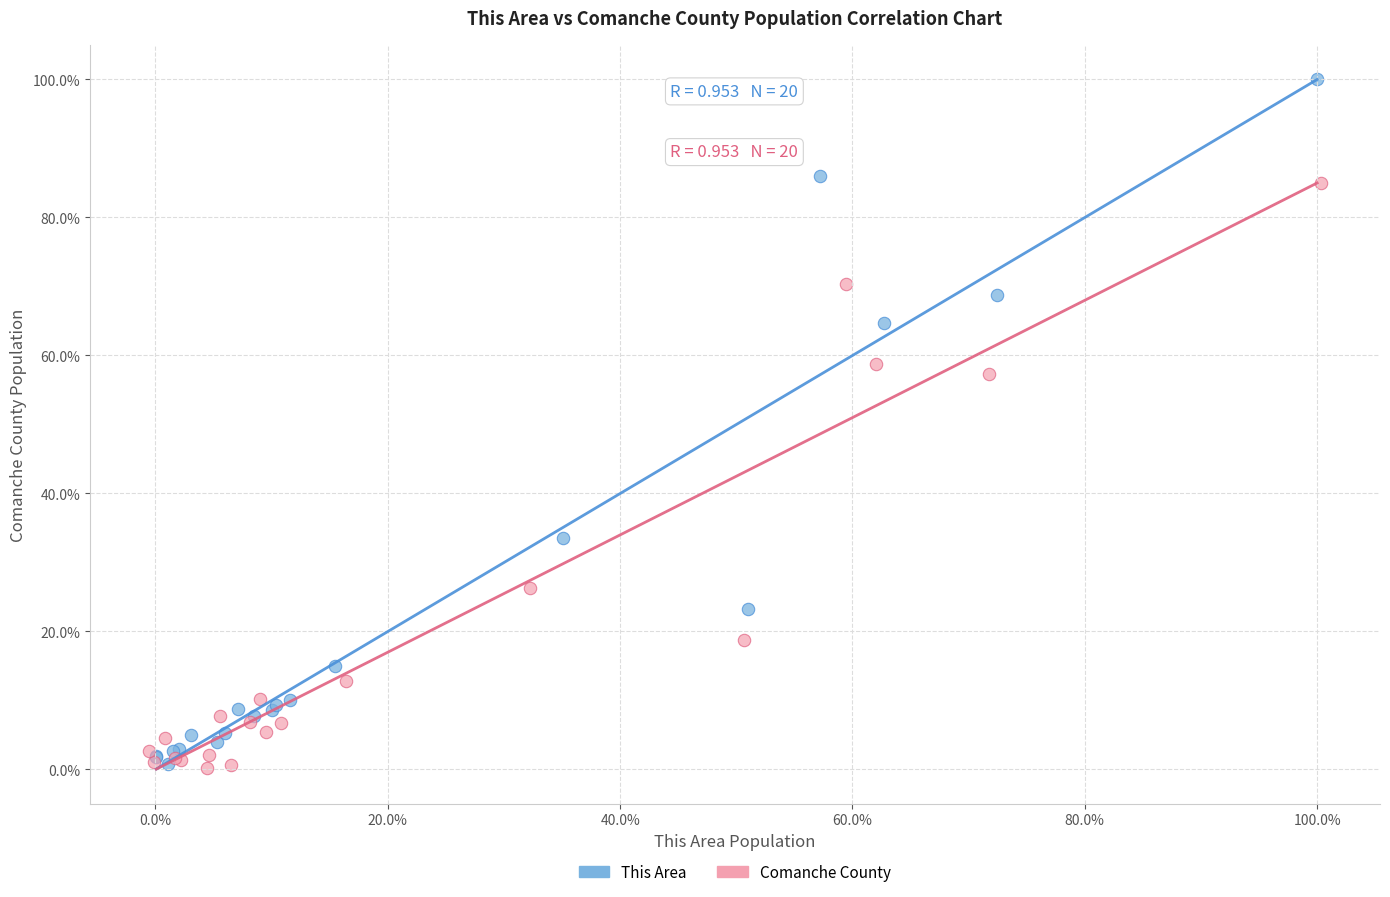

Which series contains the highest Y value?

This Area